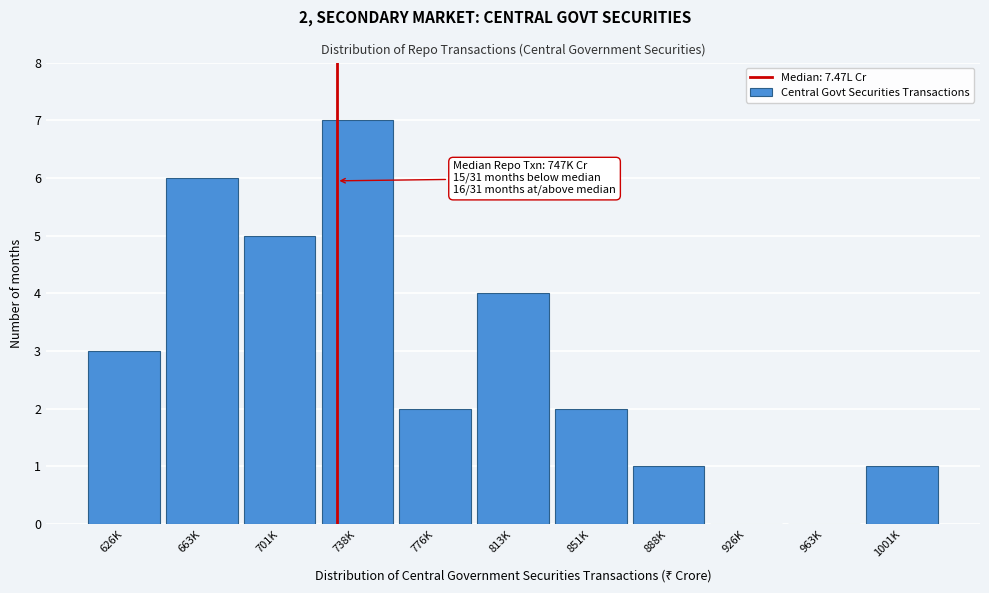

Reading right to left, transcribe all the data shown in this chart.

1001K=1	963K=0	926K=0	888K=1	851K=2	813K=4	776K=2	738K=7	701K=5	663K=6	626K=3